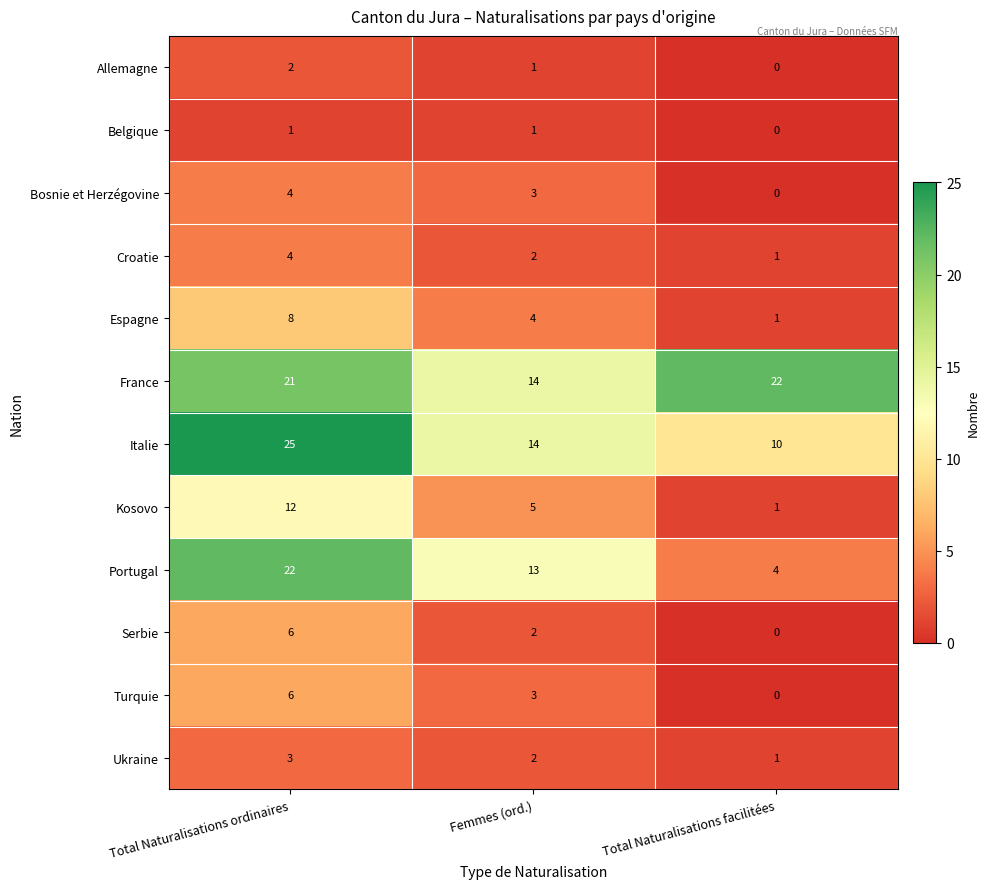

The Allemagne series shows 3 at Total Naturalisations ordinaires. True or false?

False